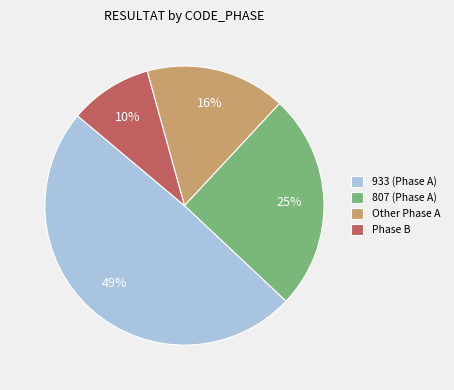

Combined, do 807 (Phase A) and Other Phase A account for over 50%?

No